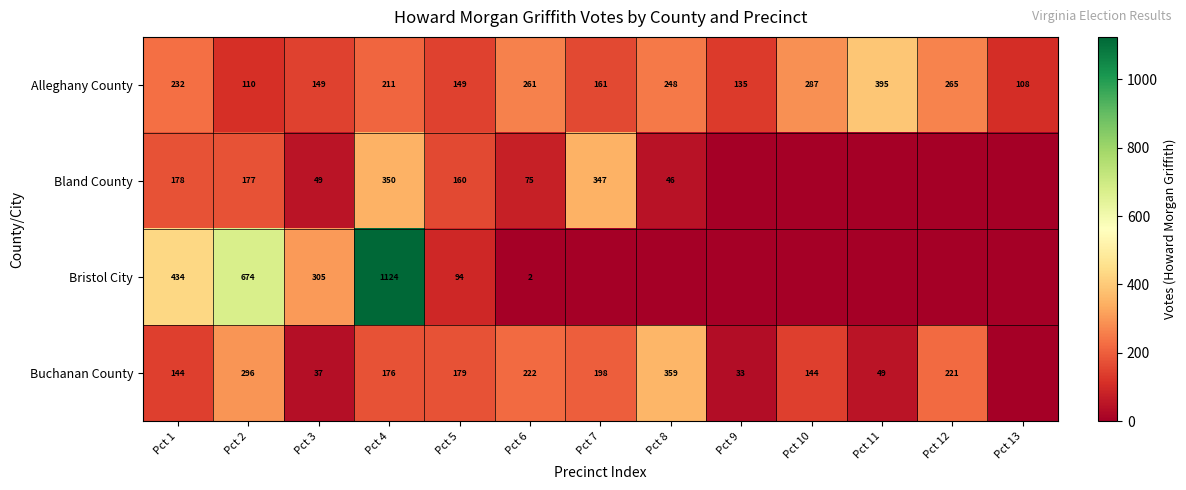

Between Pct 5 and Pct 8, which is larger?

Pct 8